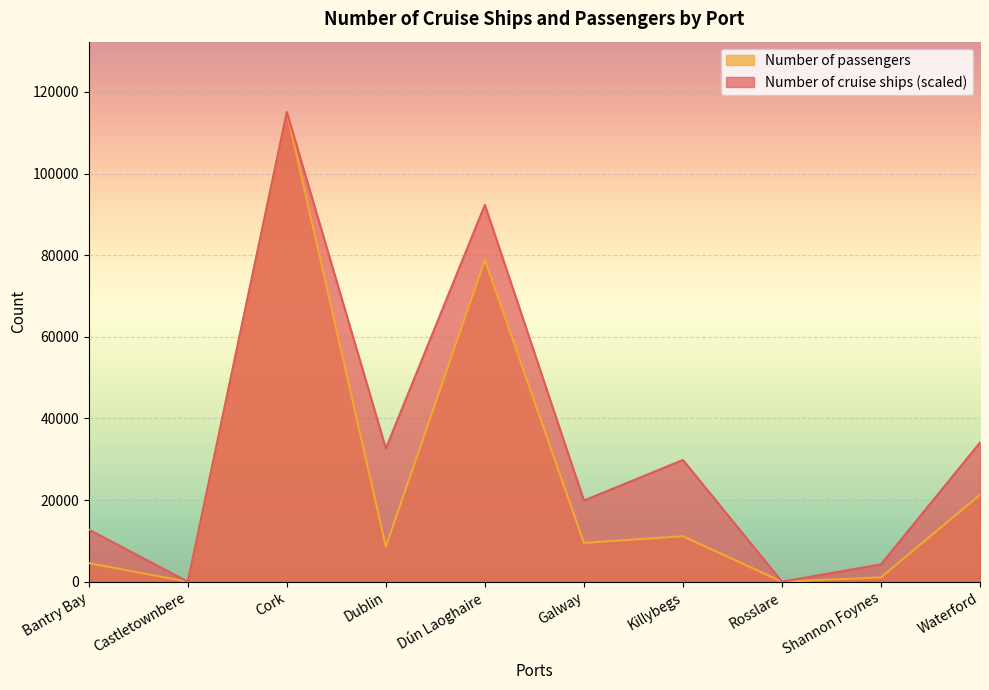

At which label does Number of passengers reach its minimum?

Castletownbere